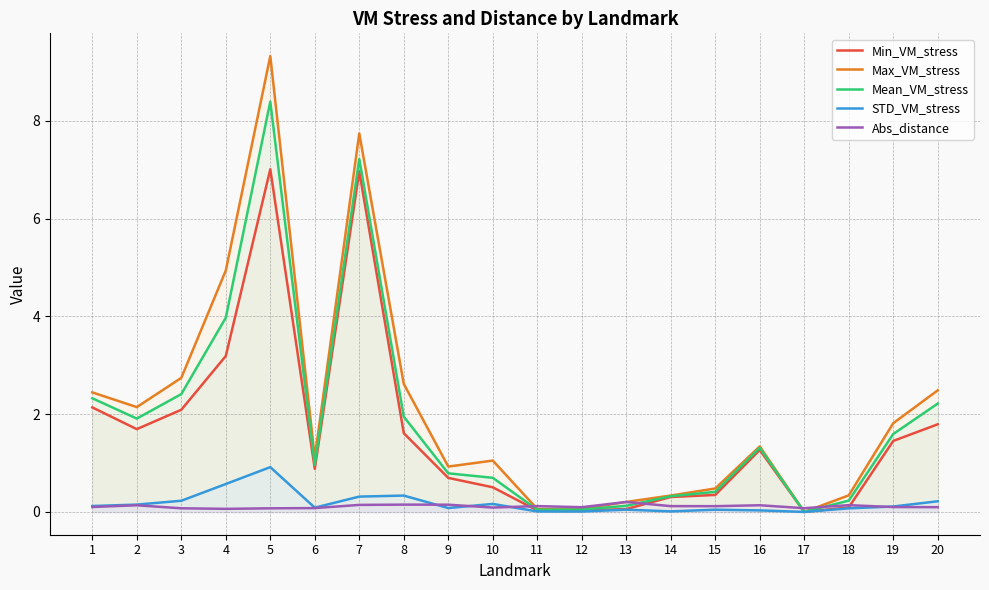

What is the greatest value displayed?

9.3